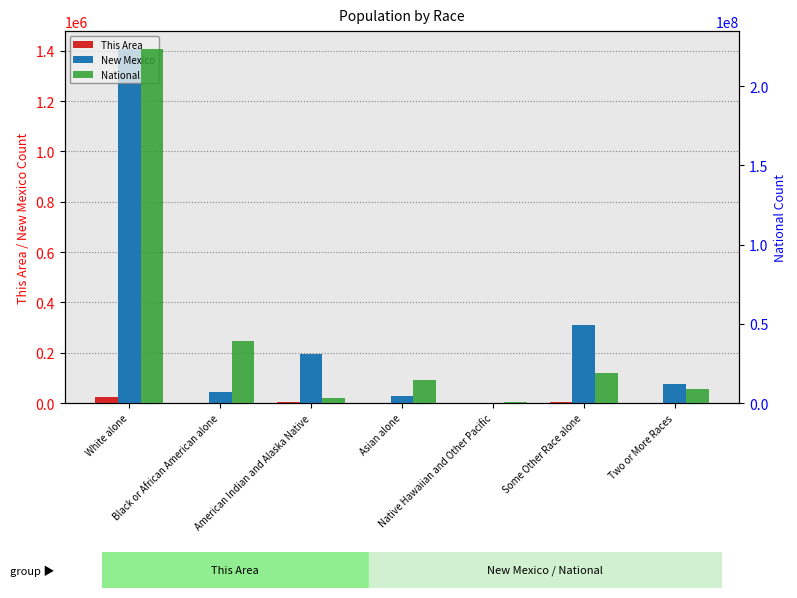

Is it true that New Mexico equals 36463 at Two or More Races?

False